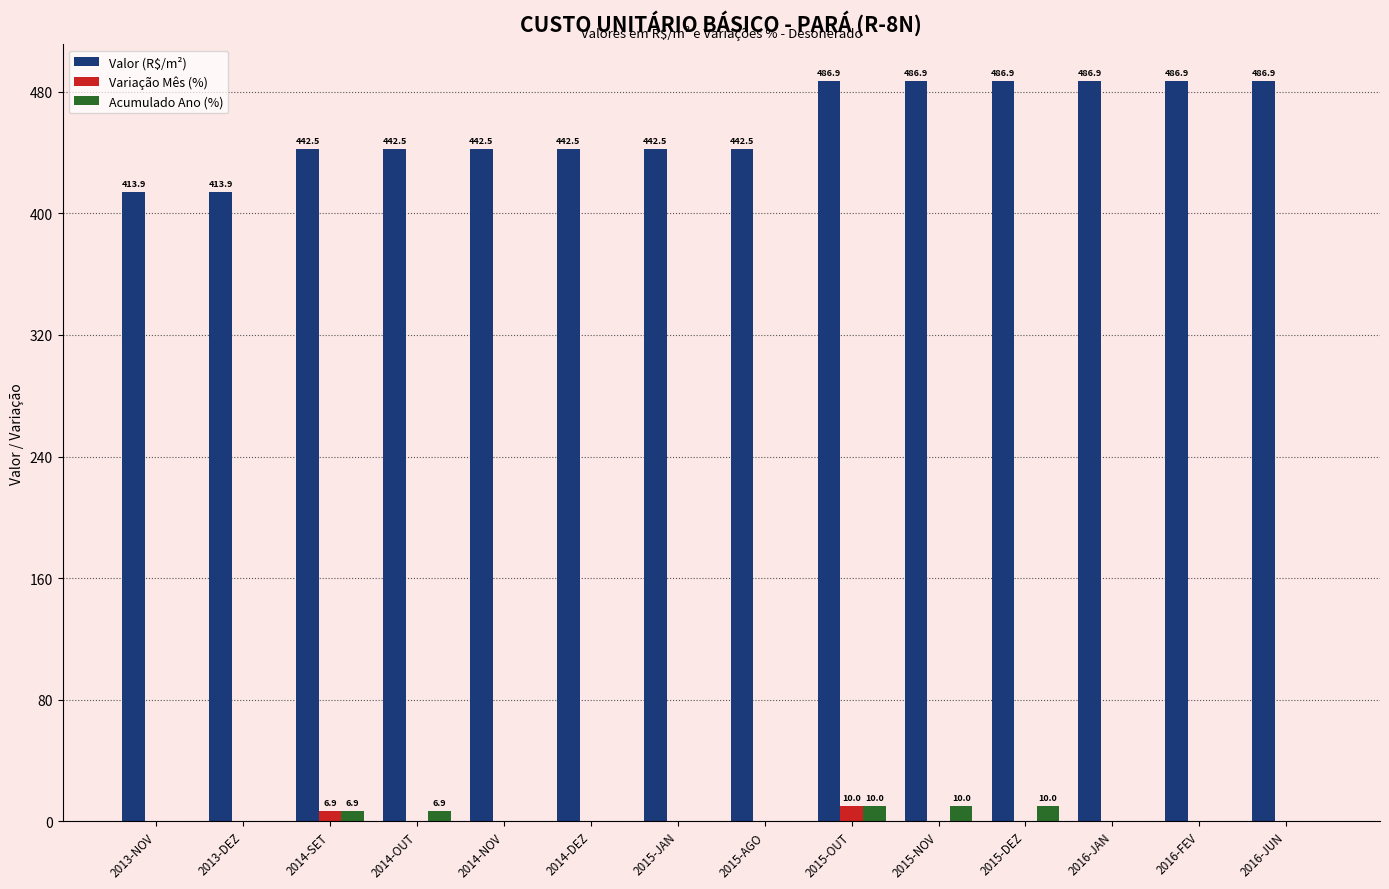

Is it true that Variação Mês (%) equals 0.0 at 2015-JAN?

True